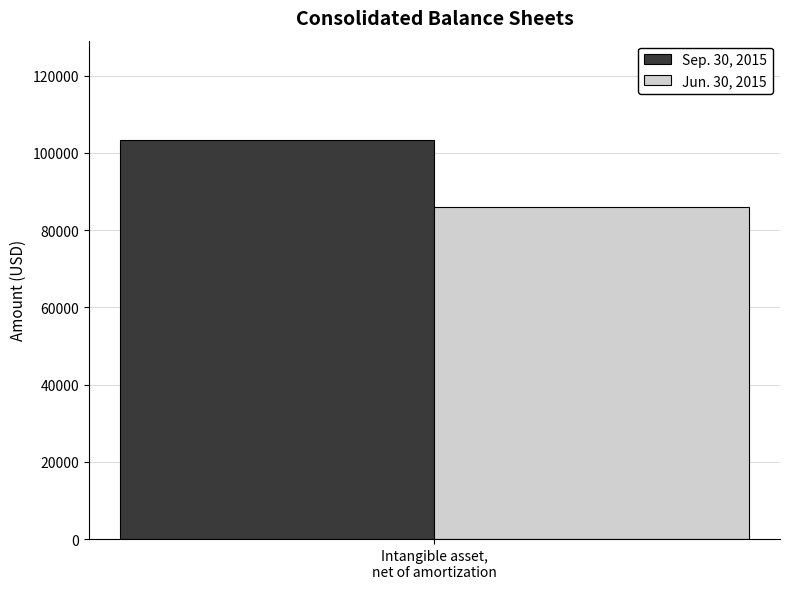

What is the minimum value shown in the chart?

86080